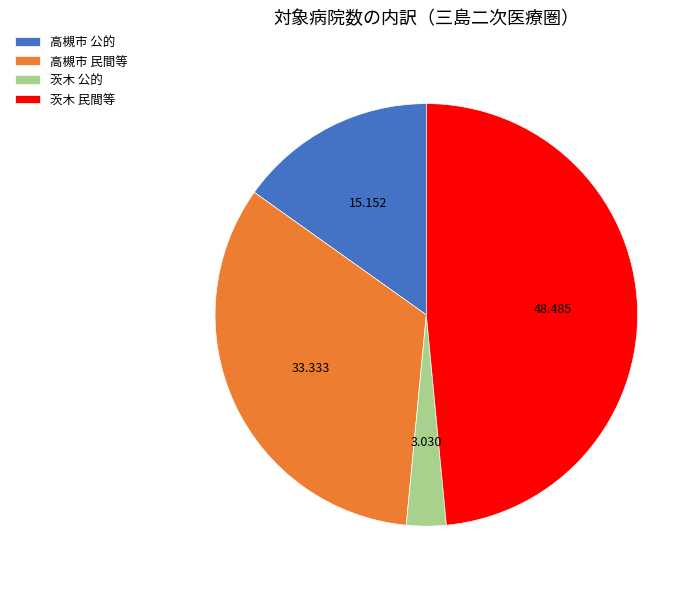

How many segments does this pie chart have?

4